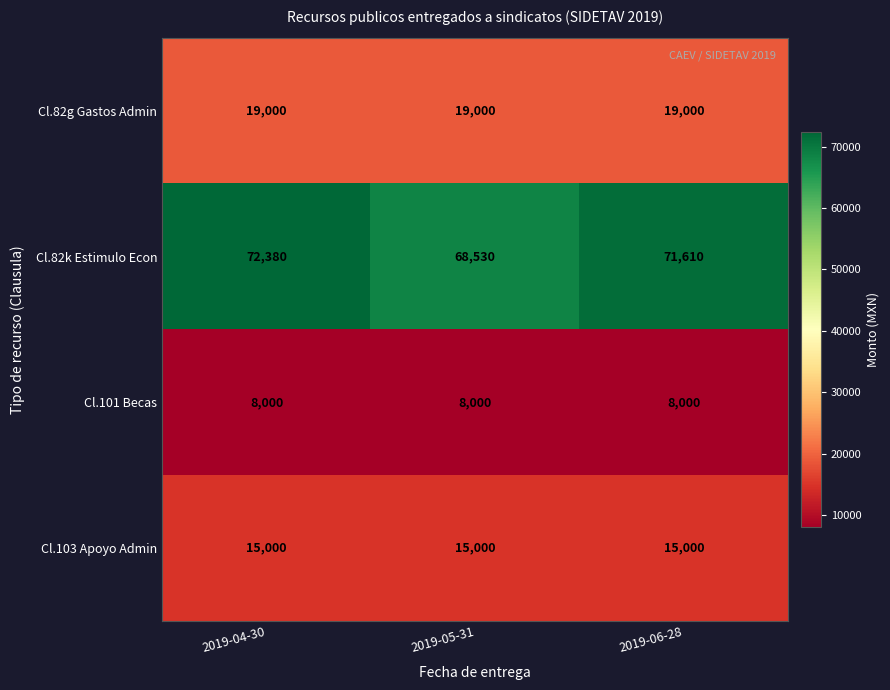

At which category is the sum across all series the highest?

2019-04-30